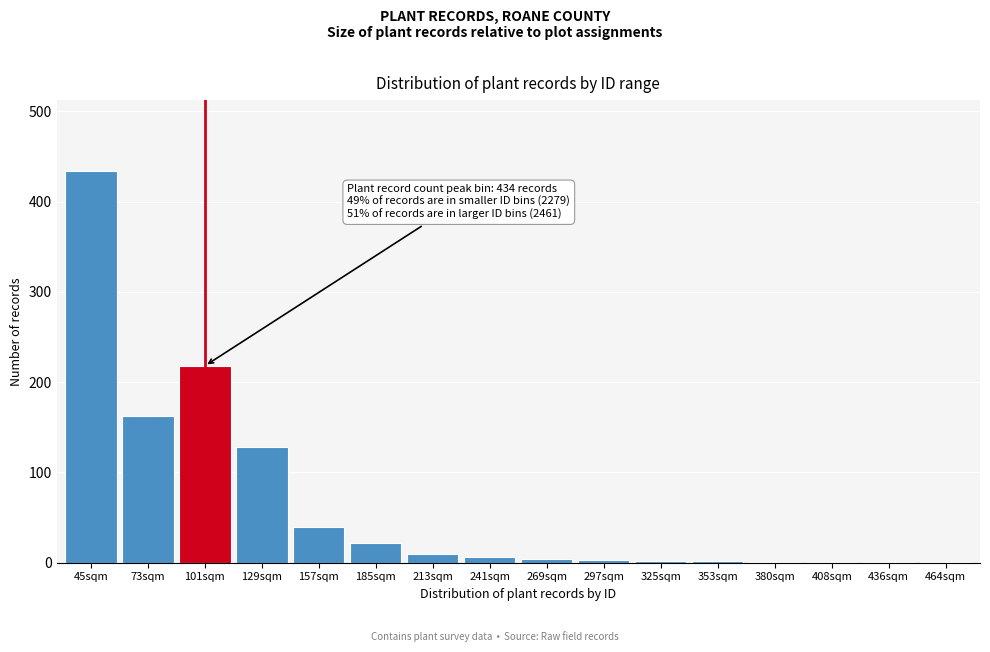

True or false: the data shows 40 at 157sqm.

True